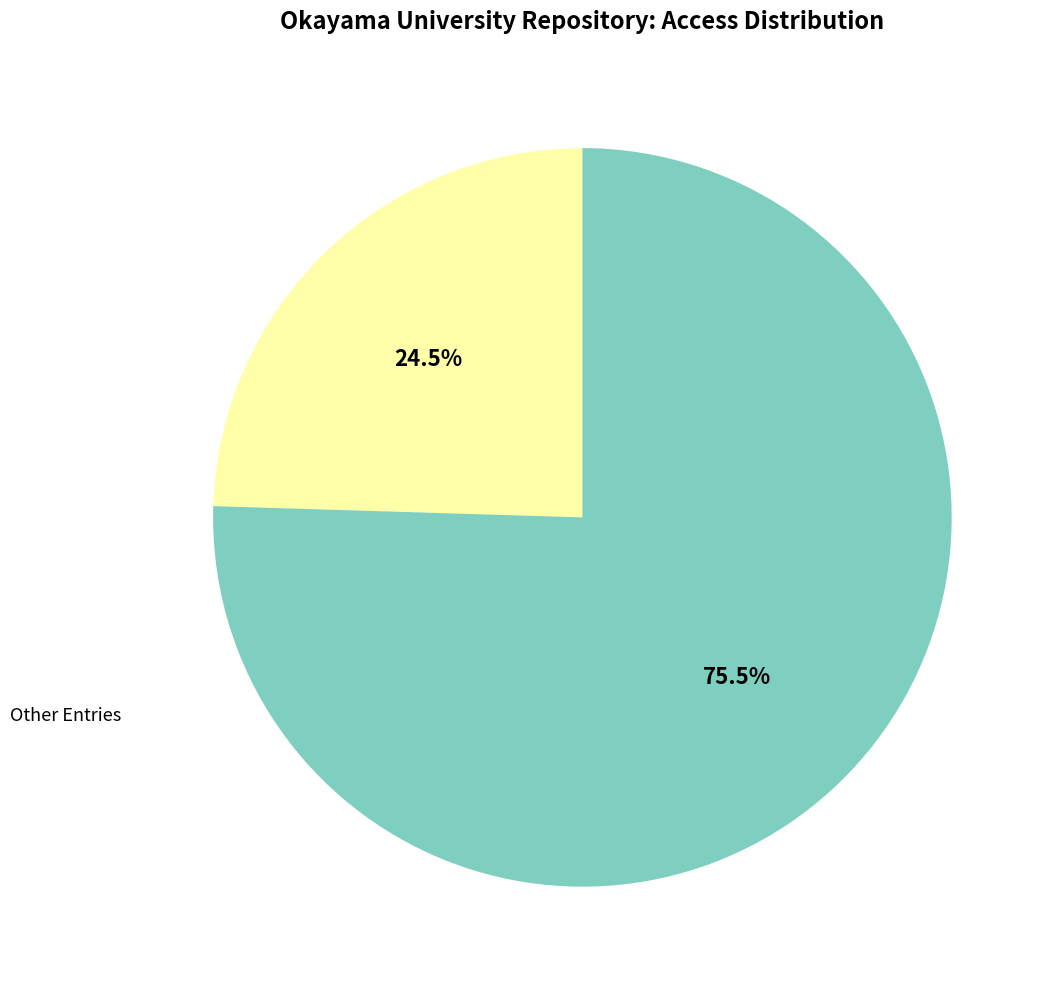

Count the number of slices in the pie.

2